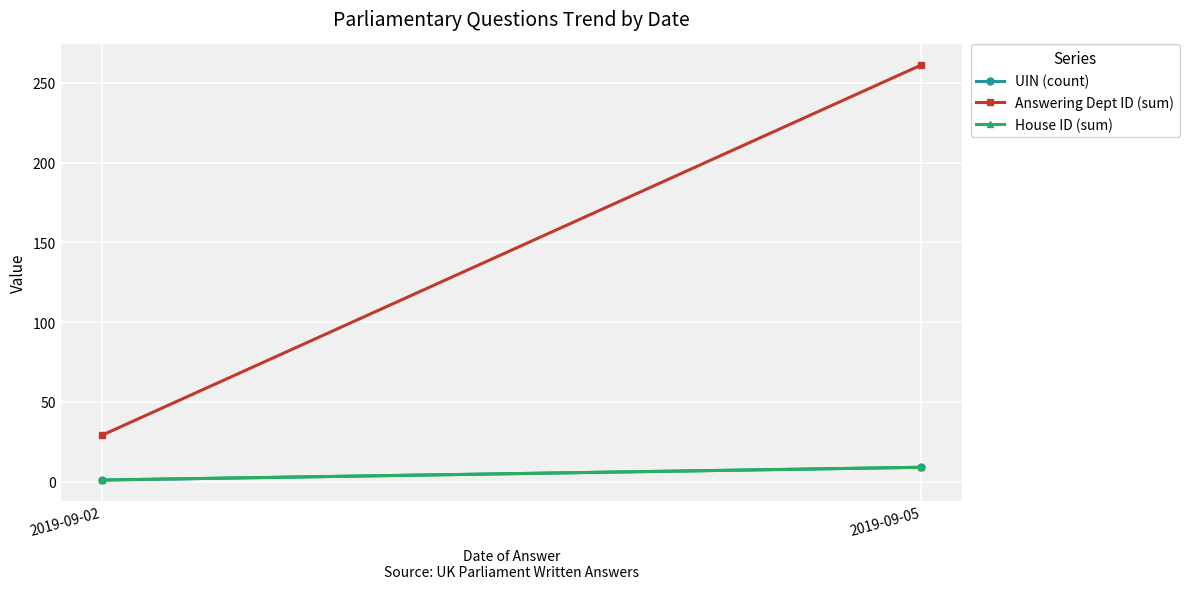

Which series changed the most between 2019-09-02 and 2019-09-05?

Answering Dept ID (sum)